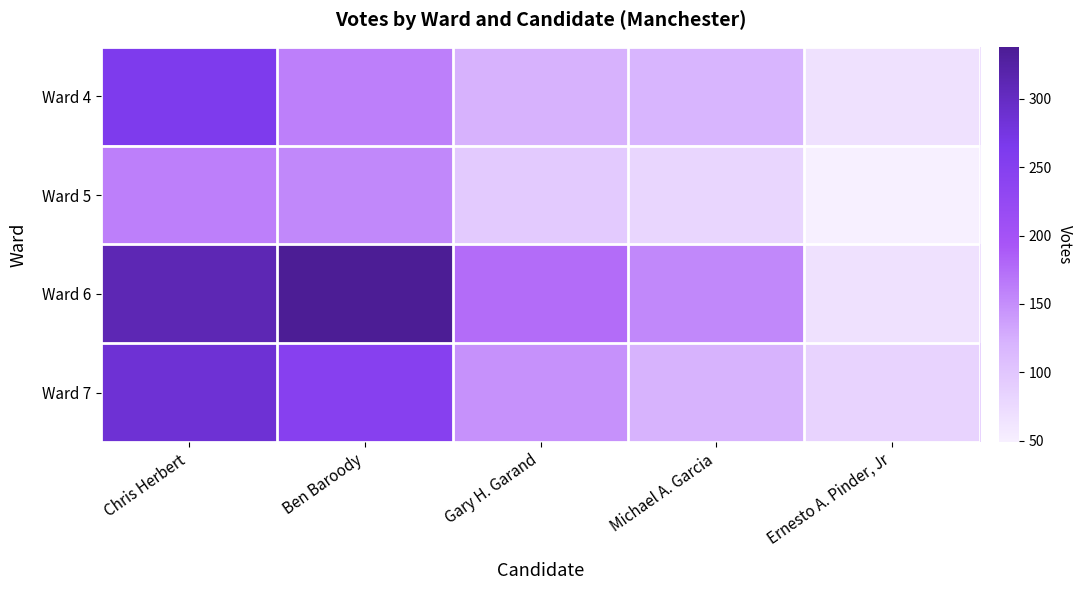

What is the spread (max minus min) of values at Michael A. Garcia?

74